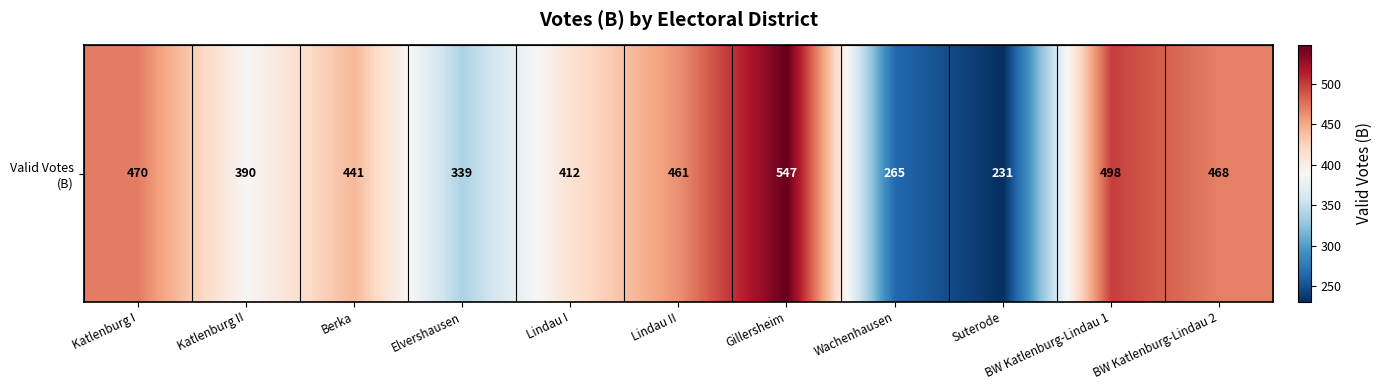

Reading left to right, list all the values displayed in this chart.

Katlenburg I=470	Katlenburg II=390	Berka=441	Elvershausen=339	Lindau I=412	Lindau II=461	Gillersheim=547	Wachenhausen=265	Suterode=231	BW Katlenburg-Lindau 1=498	BW Katlenburg-Lindau 2=468